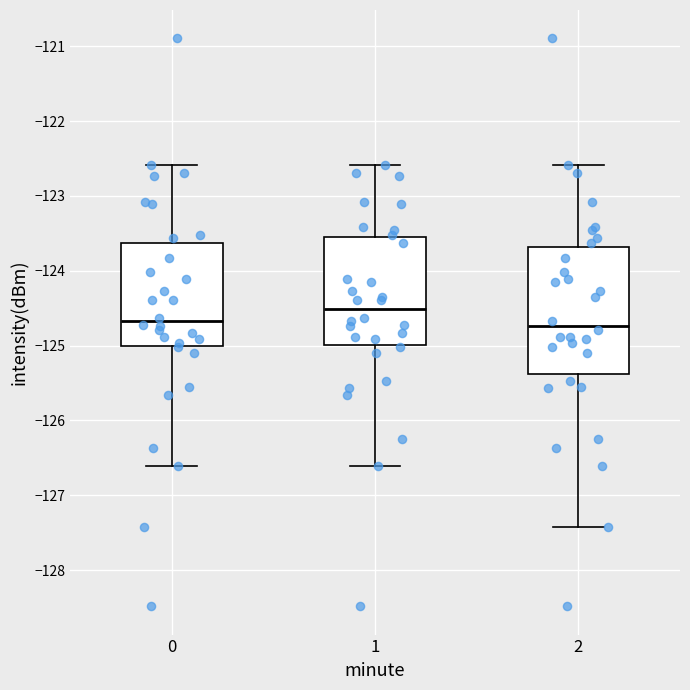

Reading left to right, read every box against the y-axis: the position of its median line, the range the box covers, and the ends of its whiskers. The values are not printed on the chart, so give them approximately, as read against the axis.

0: median -124.7, box -125.0 to -123.6, whiskers -126.6 to -122.6
1: median -124.5, box -125.0 to -123.5, whiskers -126.6 to -122.6
2: median -124.7, box -125.4 to -123.7, whiskers -127.4 to -122.6